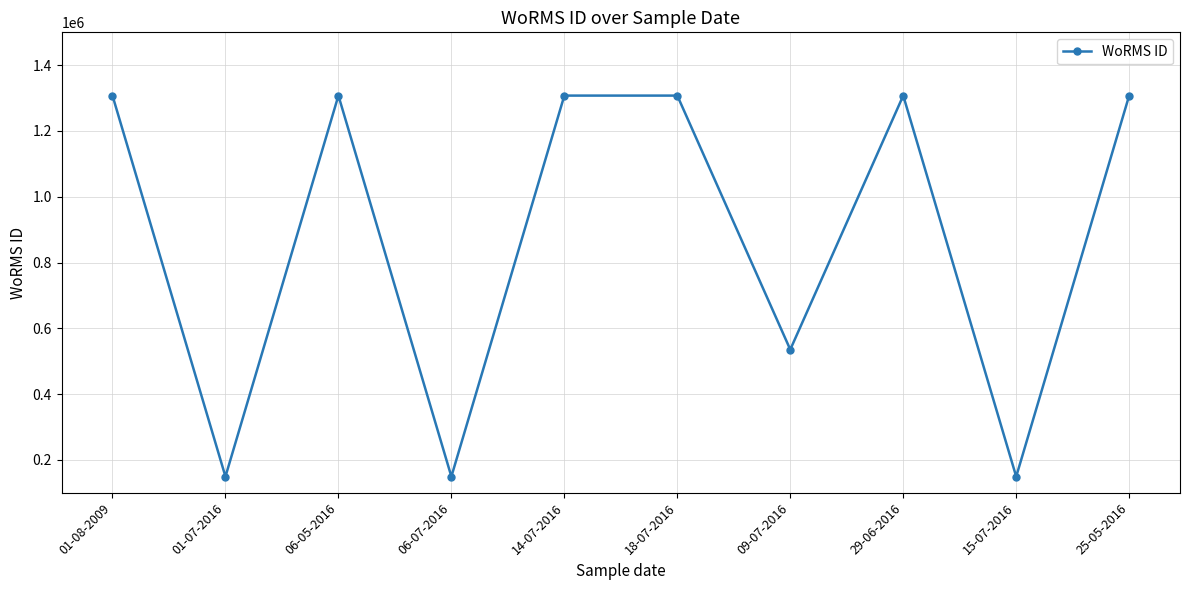

How many lines are shown in the chart?

1